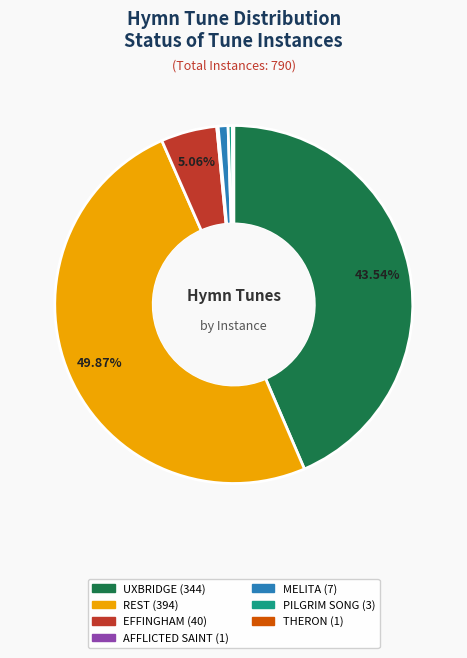

Which category has the biggest portion of the pie?

REST